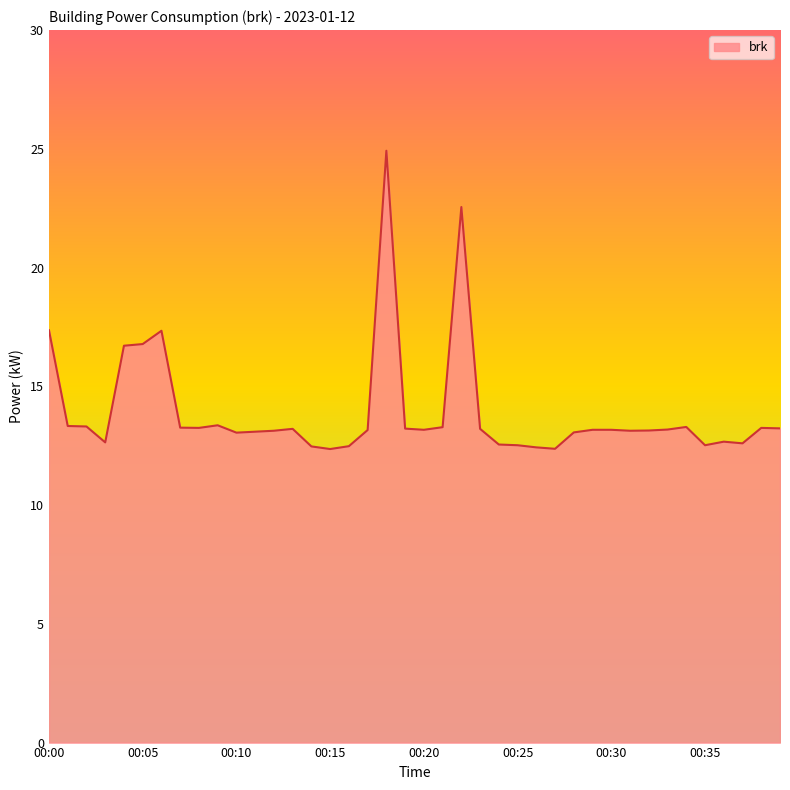

What is the difference between the maximum and minimum values?

12.6